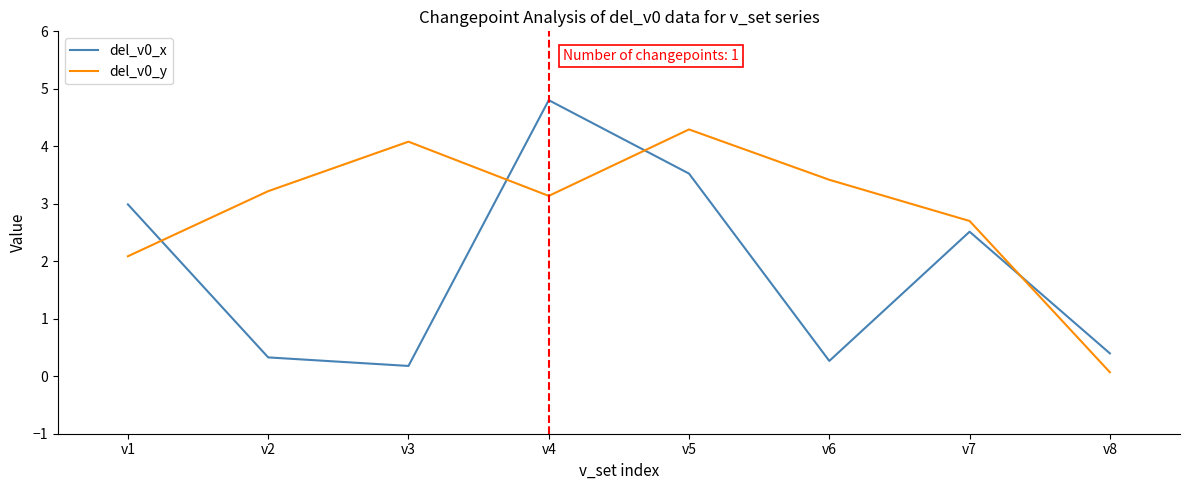

Between v1 and v7, which series saw the biggest shift?

del_v0_y